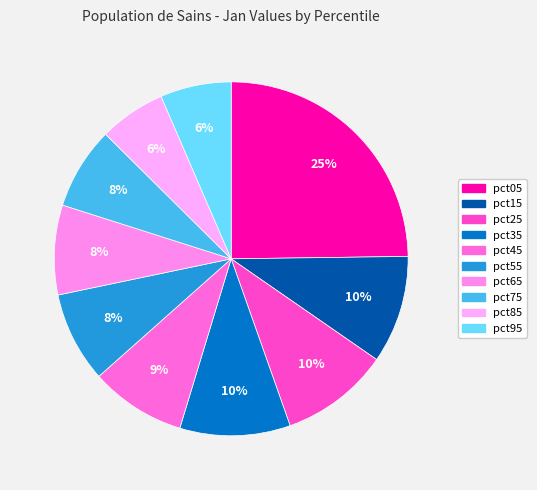

To the nearest percent, what is the difference between the pct15 and pct75 slice percentages?

2%